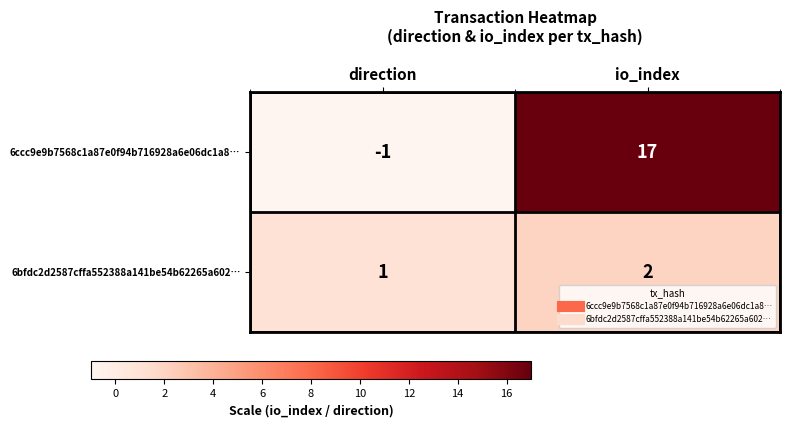

Rank the series by their average value, from highest to lowest.

6ccc9e9b7568c1a87e0f94b716928a6e06dc1a8…, 6bfdc2d2587cffa552388a141be54b62265a602…